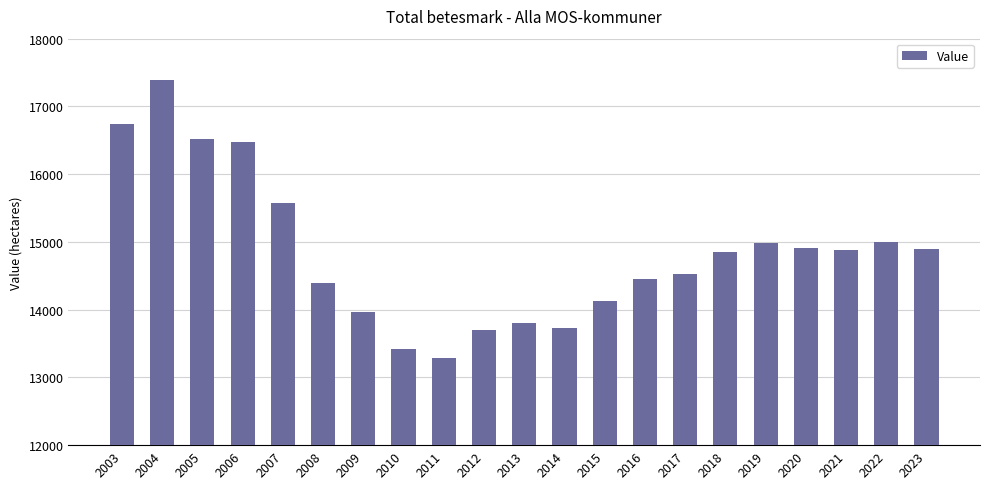

Is it true that the value at 2018 is 23699?

False